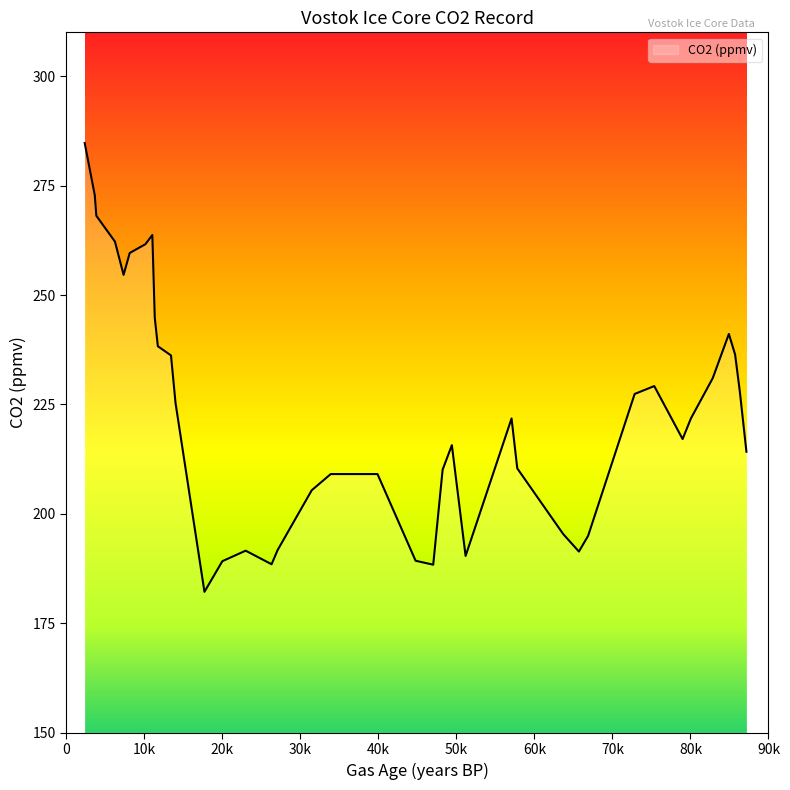

What is the smallest value displayed?

182.2